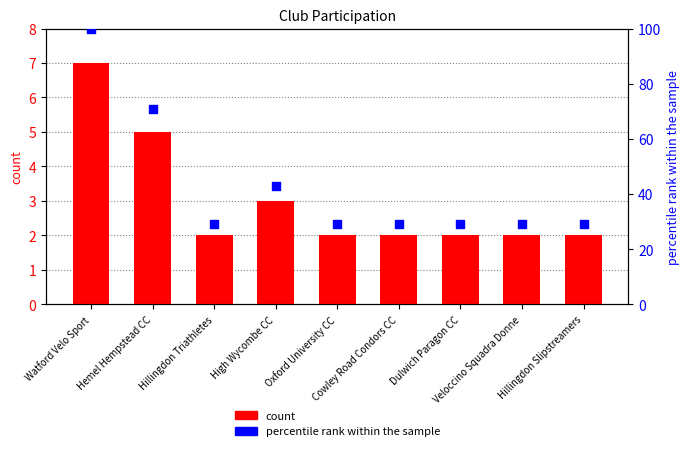

At how many categories does at least one series exceed 4?

9